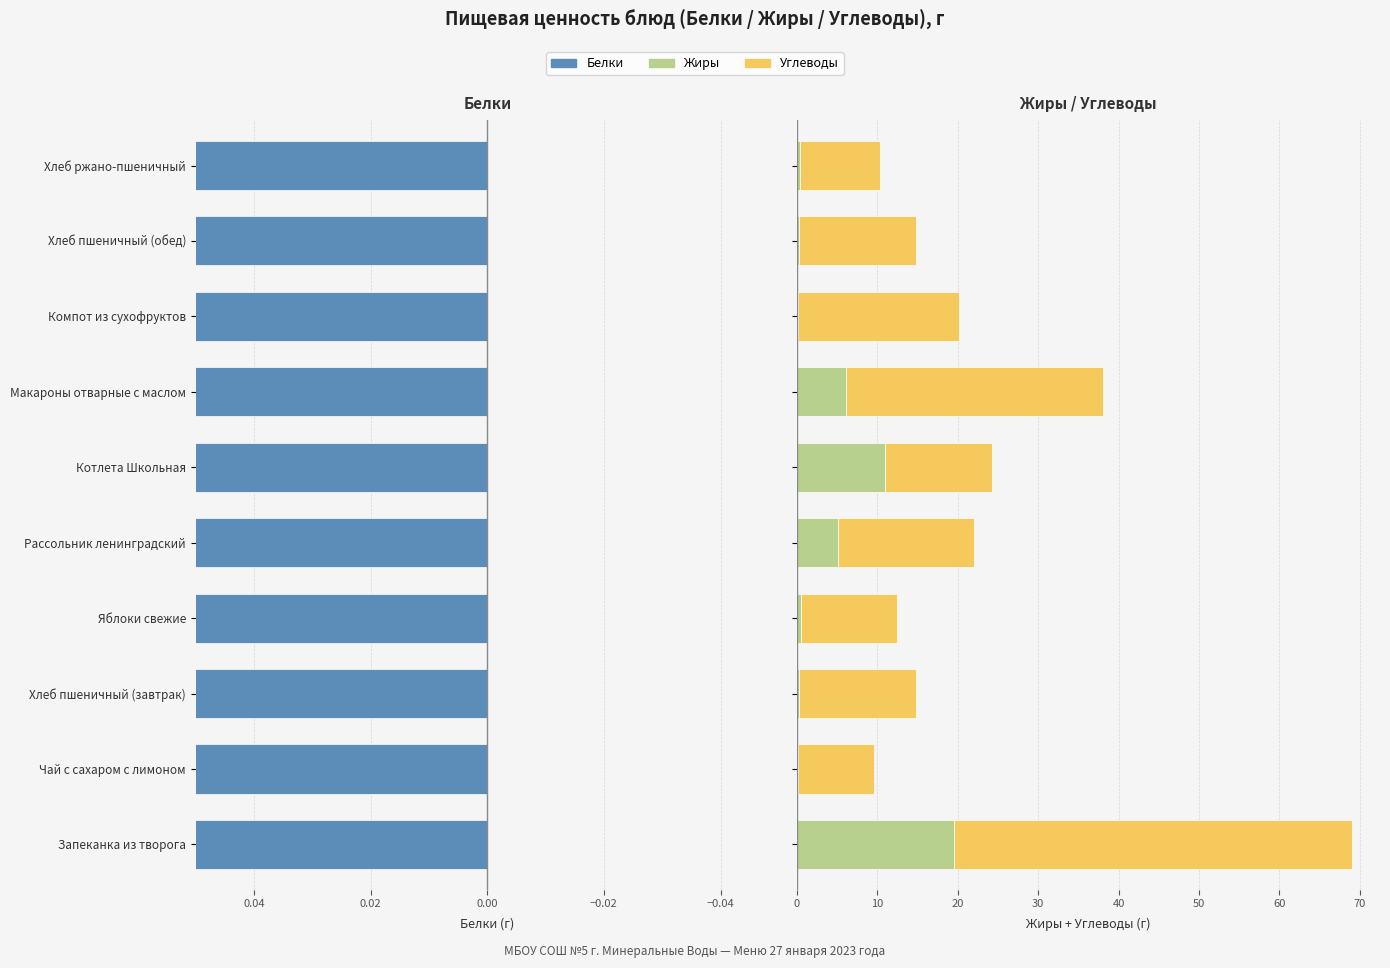

Which series has the largest total across all categories?

Углеводы